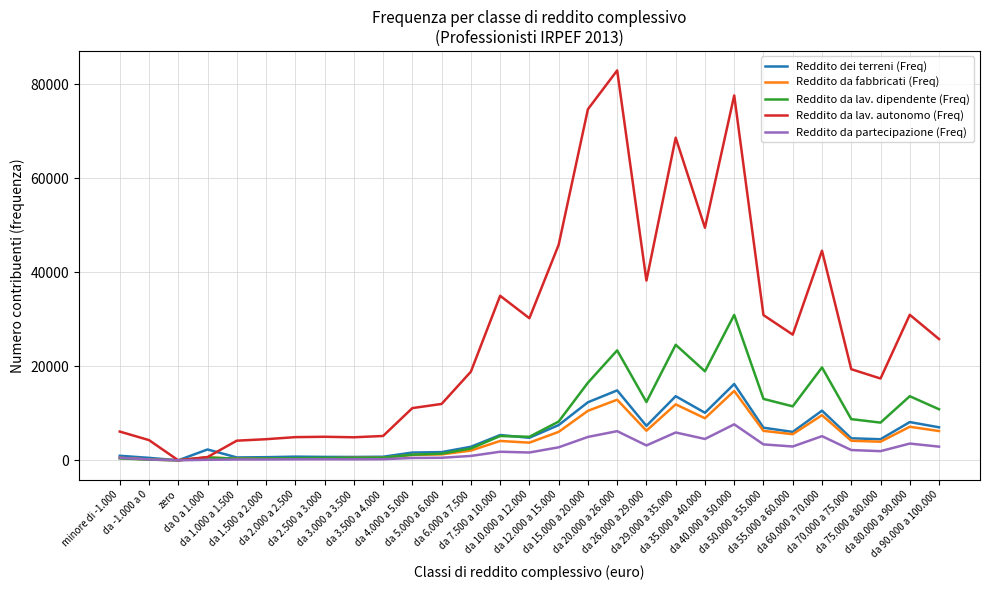

Which series has the widest spread of values?

Reddito da lav. autonomo (Freq)